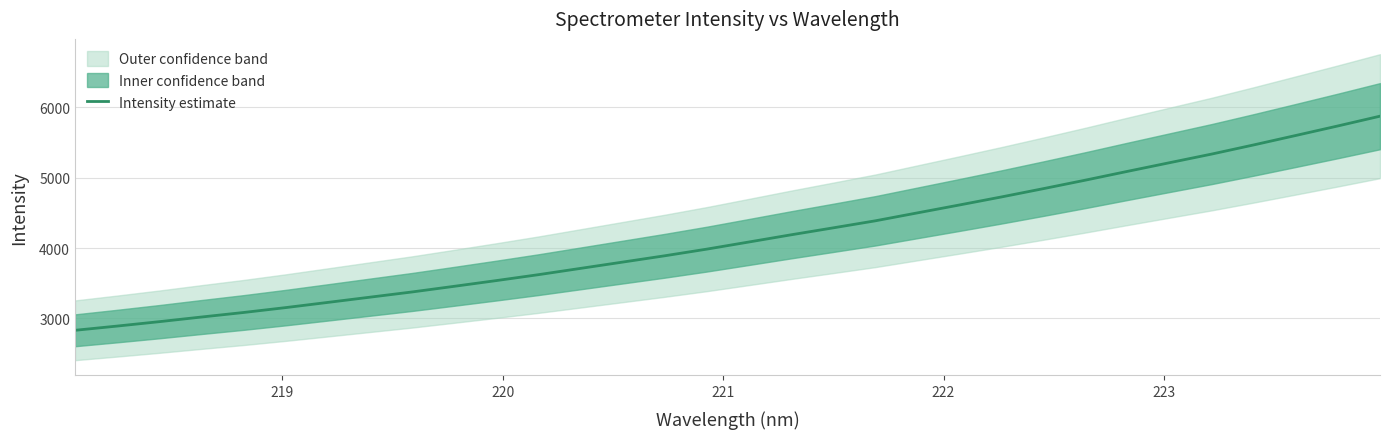

What is the highest value of the Intensity estimate series?

5873.9